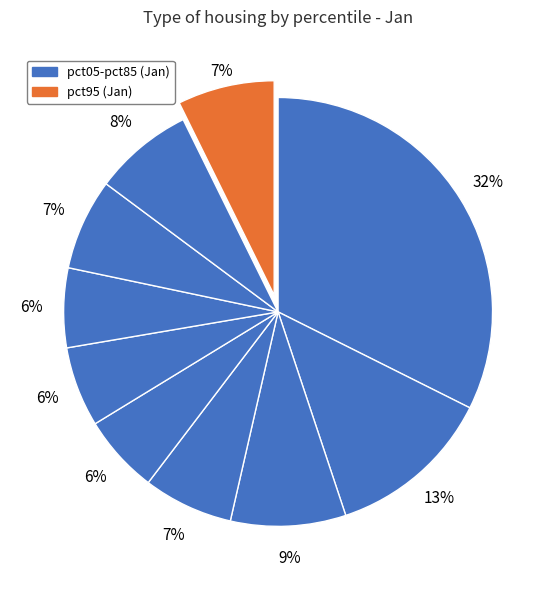

How many segments does this pie chart have?

10